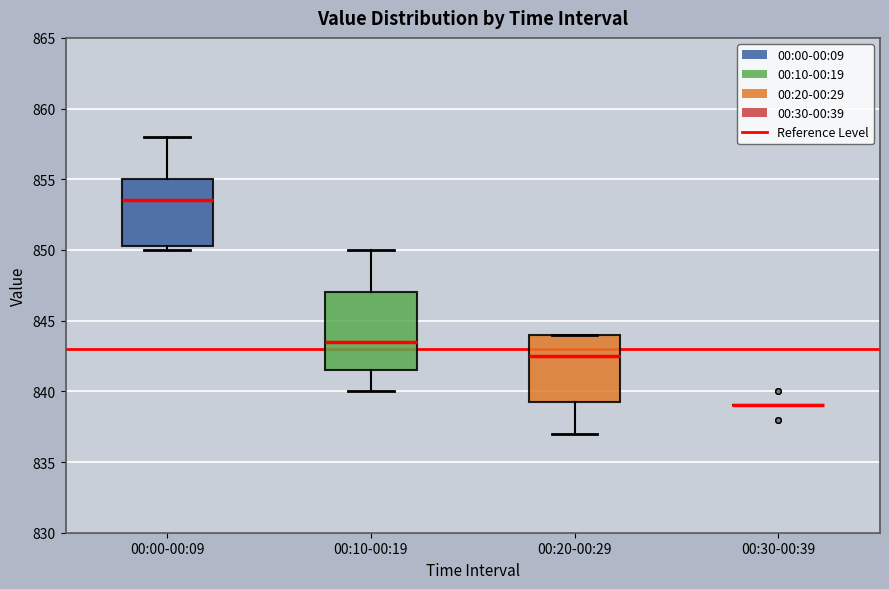

Comparing the boxes themselves (not the whiskers), which one is the tallest?

00:10-00:19